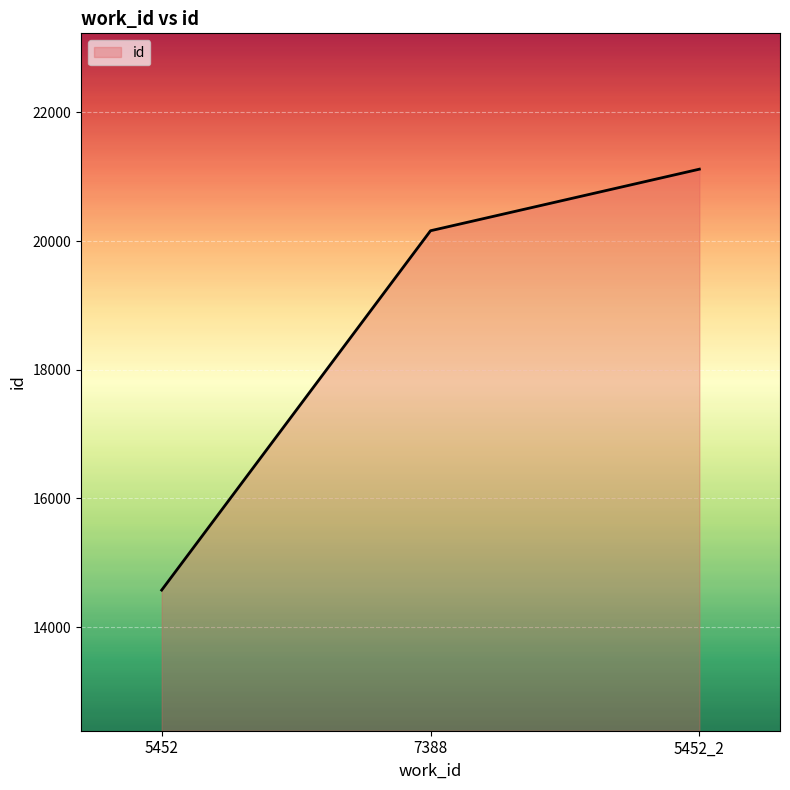

Reading left to right, what are all the values shown in this chart?

5452=14574	7388=20160	5452_2=21117